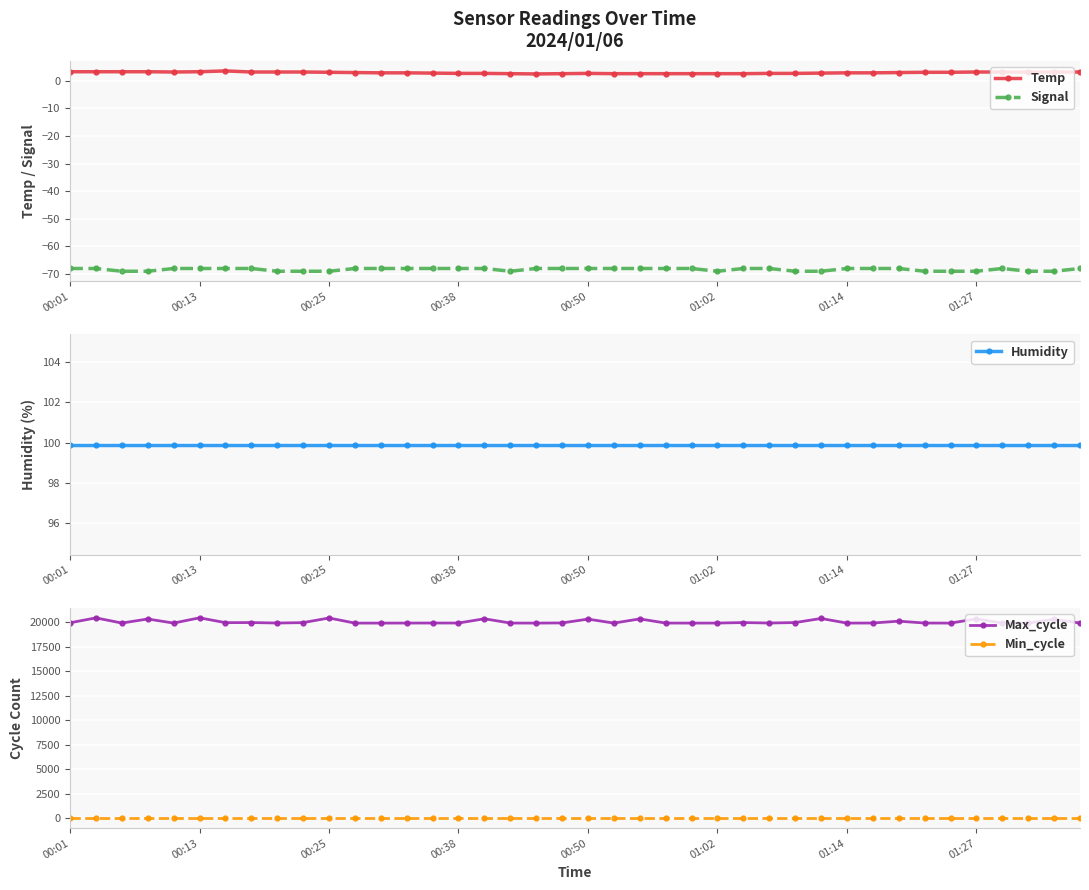

What is the value of the Temp point at the 17th from the left?

2.7